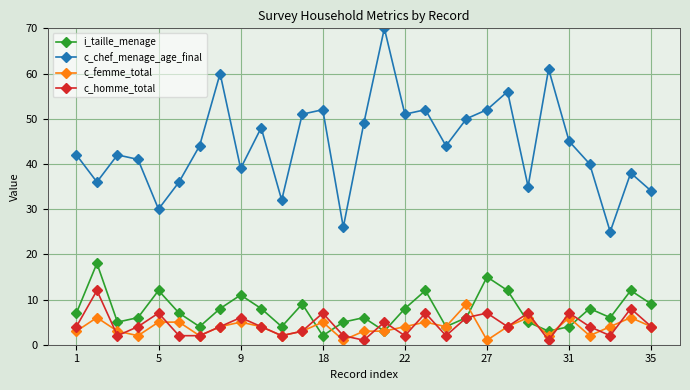

True or false: i_taille_menage has more than 1 points higher than both neighbors.

True